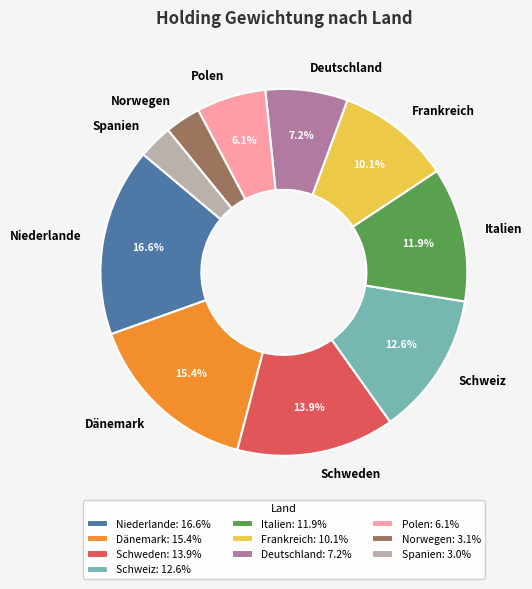

Is Polen the majority of the pie?

No